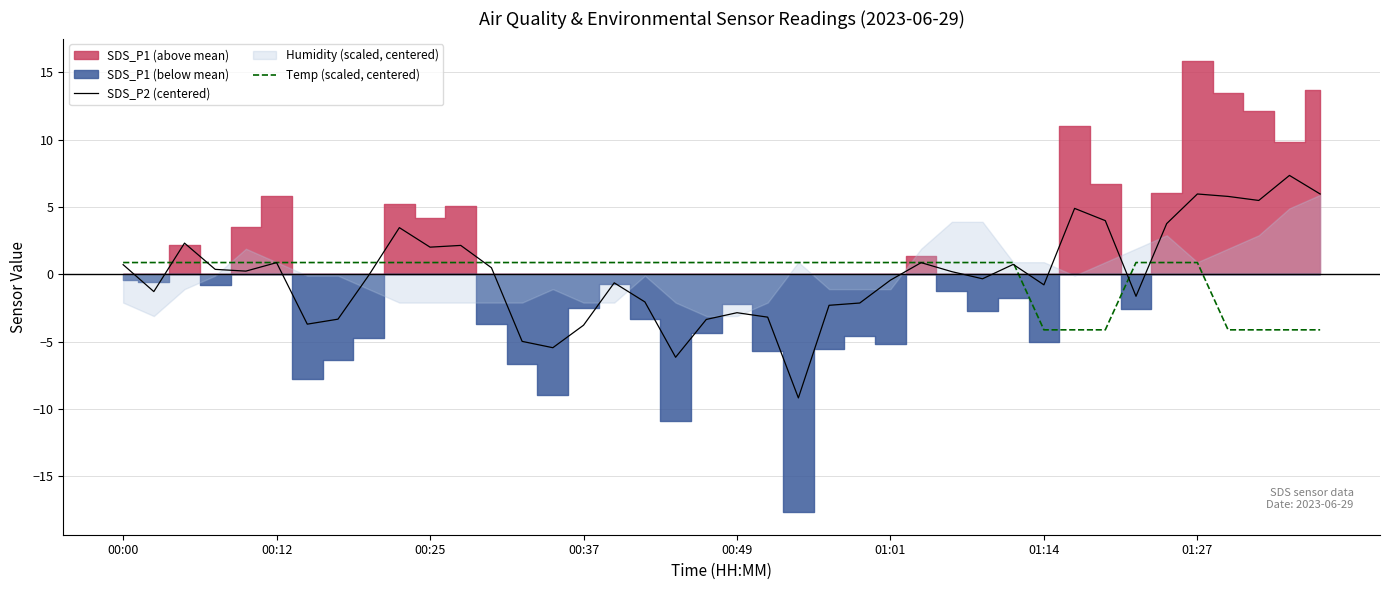

The SDS_P2 (centered) series shows -3.2 at 24. True or false?

False